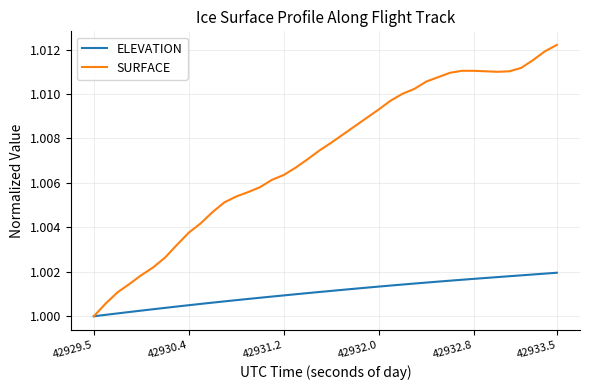

List the series in order of their overall mean, highest first.

SURFACE, ELEVATION